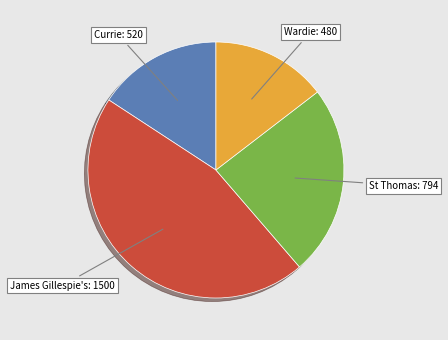

Does any single category account for the majority?

No